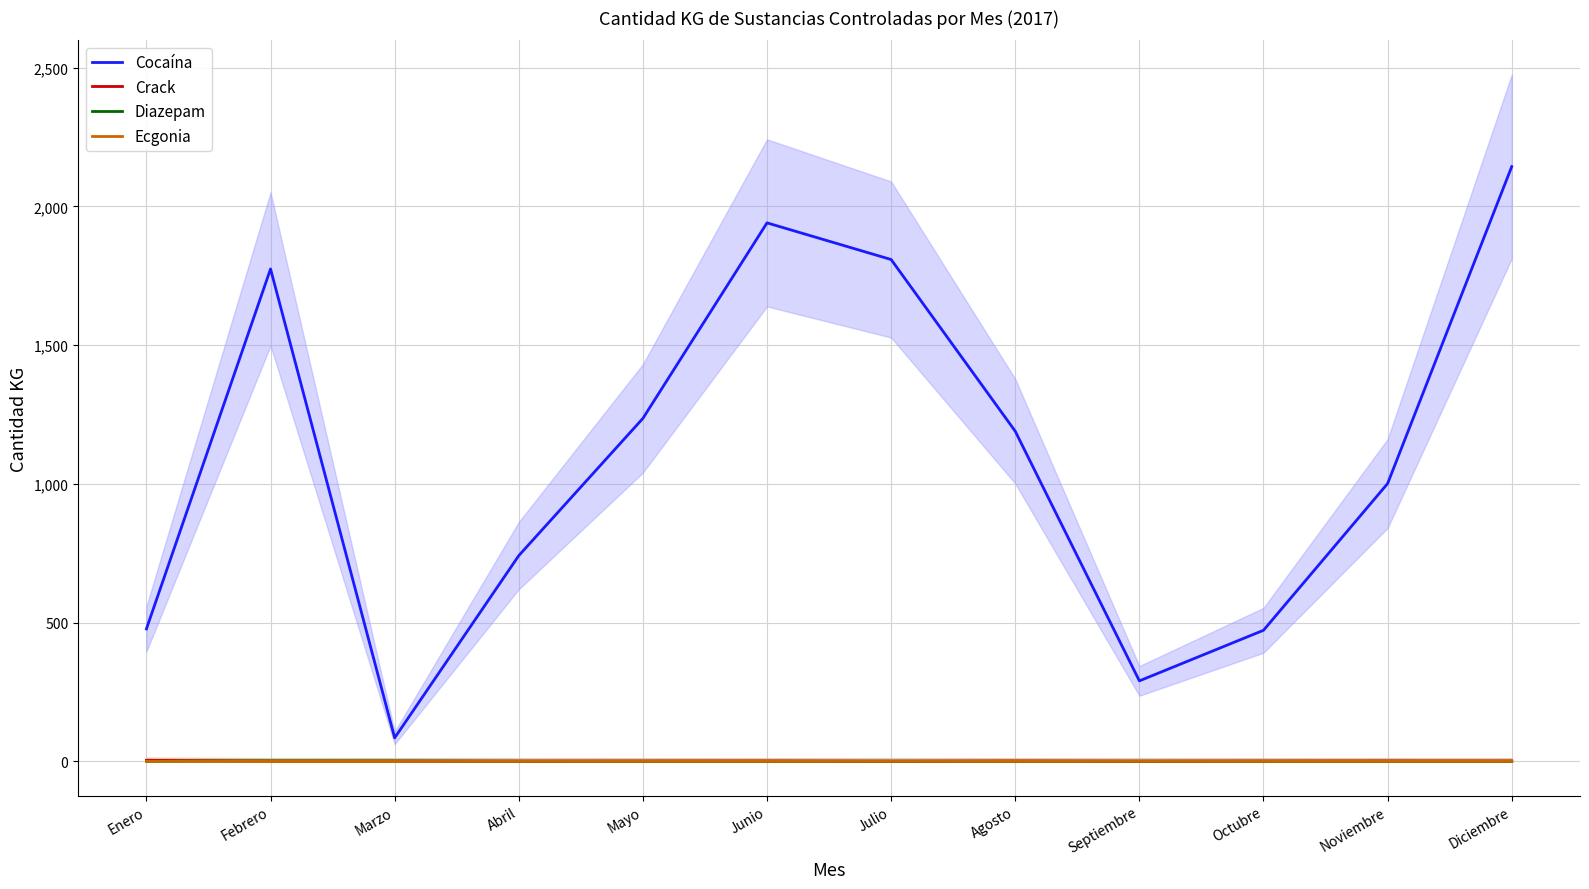

Reading left to right, list all the values displayed in this chart.

Cocaína: 477.2	1774.7	84.4	741.3	1236.0	1940.9	1808.7	1189.7	289.8	472.2	1001.2	2143.5
Crack: 3.4	0.6	0.8	0.8	1.1	1.2	0.6	1.2	0.7	1.1	1.3	1.1
Diazepam: 0.0	1.3	1.0	0.0	0.0	0.0	0.0	0.0	0.0	0.0	0.0	0.0
Ecgonia: 0.0	0.1	0.0	0.0	0.0	0.0	0.0	0.0	0.0	0.0	0.0	0.0